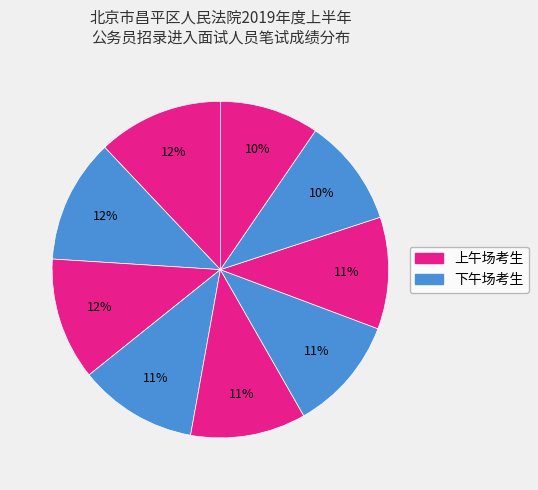

Is there any slice that represents more than half of the pie?

No